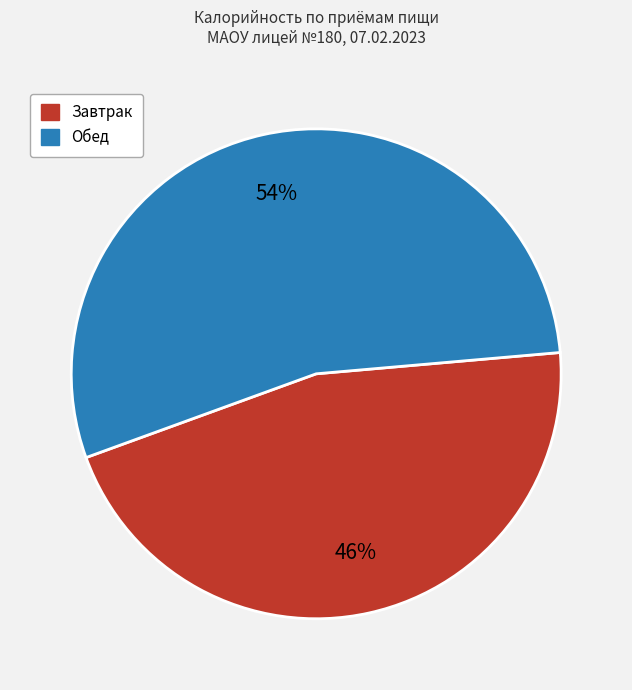

To the nearest percent, what is the average slice percentage?

50%